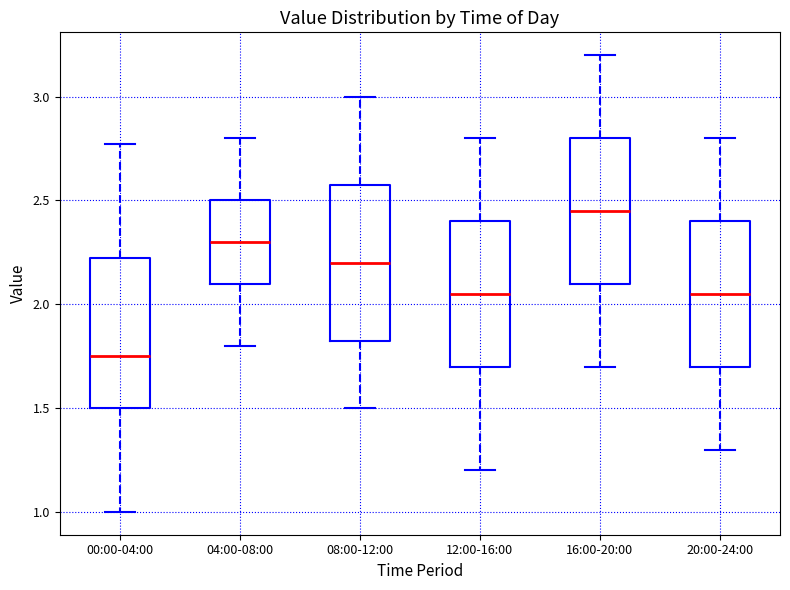

Reading left to right, transcribe this box plot: for each box, give where its median line is, the range the box spans, and where its two whiskers end, as read against the y-axis. The values are not printed on the chart, so give them approximately, as read against the axis.

00:00-04:00: median 1.75, box 1.50 to 2.25, whiskers 1.00 to 2.75
04:00-08:00: median 2.30, box 2.10 to 2.50, whiskers 1.80 to 2.80
08:00-12:00: median 2.20, box 1.85 to 2.60, whiskers 1.50 to 3.00
12:00-16:00: median 2.05, box 1.70 to 2.40, whiskers 1.20 to 2.80
16:00-20:00: median 2.45, box 2.10 to 2.80, whiskers 1.70 to 3.20
20:00-24:00: median 2.05, box 1.70 to 2.40, whiskers 1.30 to 2.80